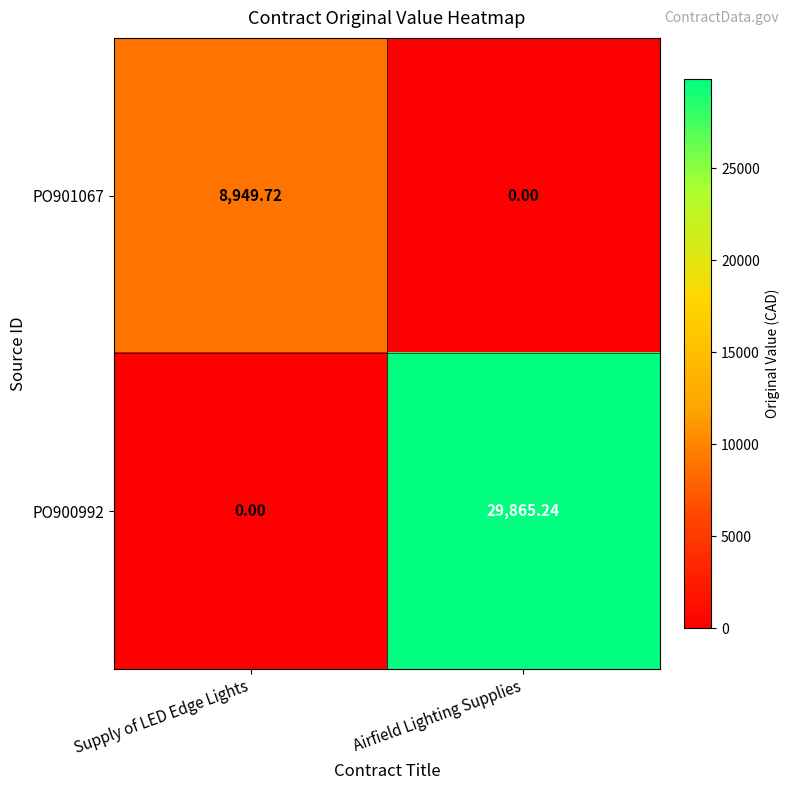

Which category has the highest value across all series?

Airfield Lighting Supplies